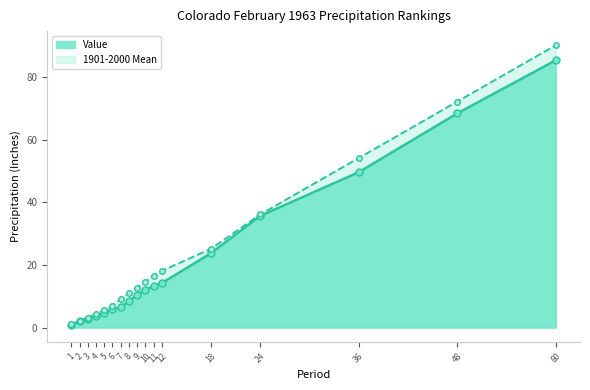

True or false: 1901-2000 Mean and Value cross at least once.

False